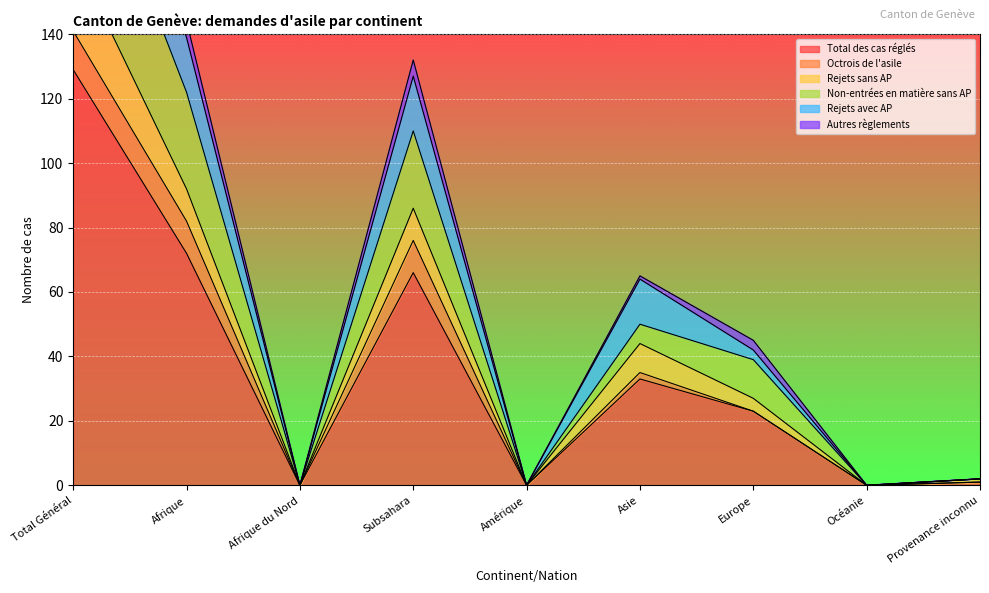

True or false: Total des cas réglés and Non-entrées en matière sans AP cross at least once.

False